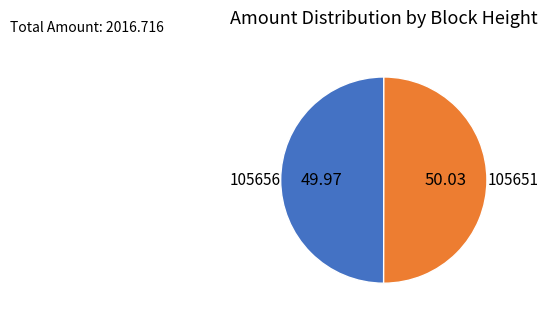

Combined, do 105656 and 105651 account for over 50%?

Yes